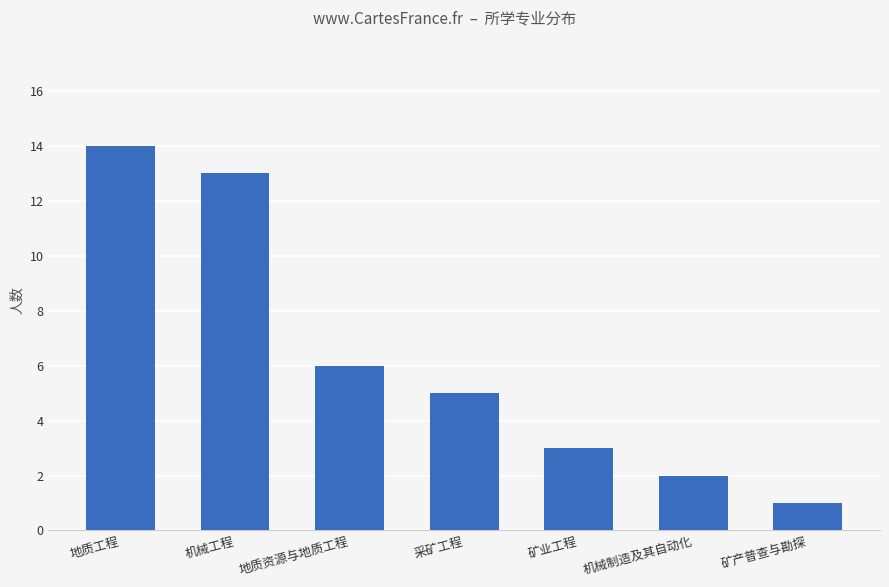

At which label does the data first exceed 5?

地质工程